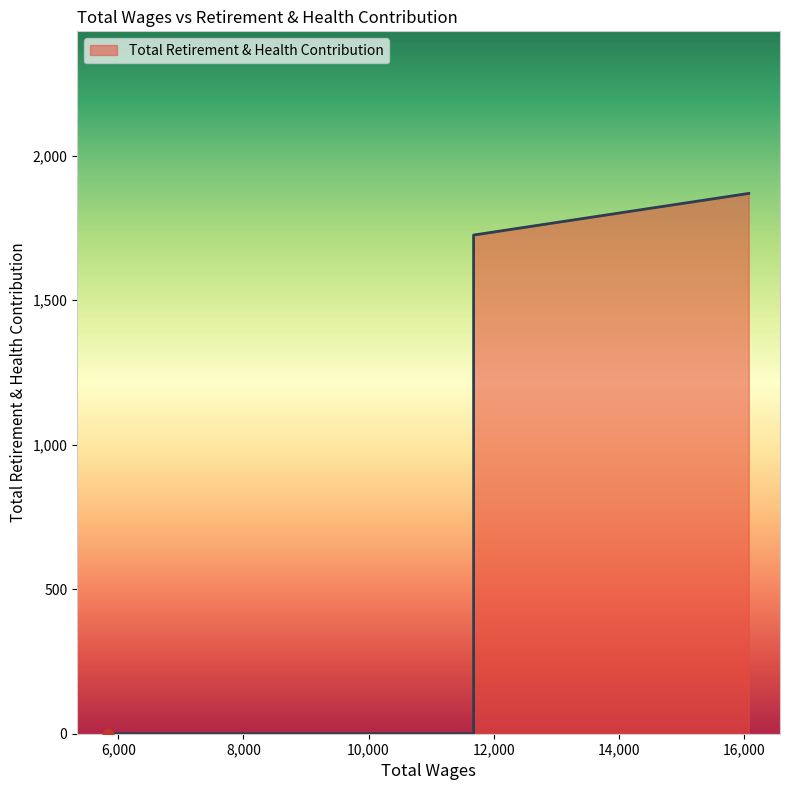

What is the change in value from 11680.0 to 11680.0?

+1725